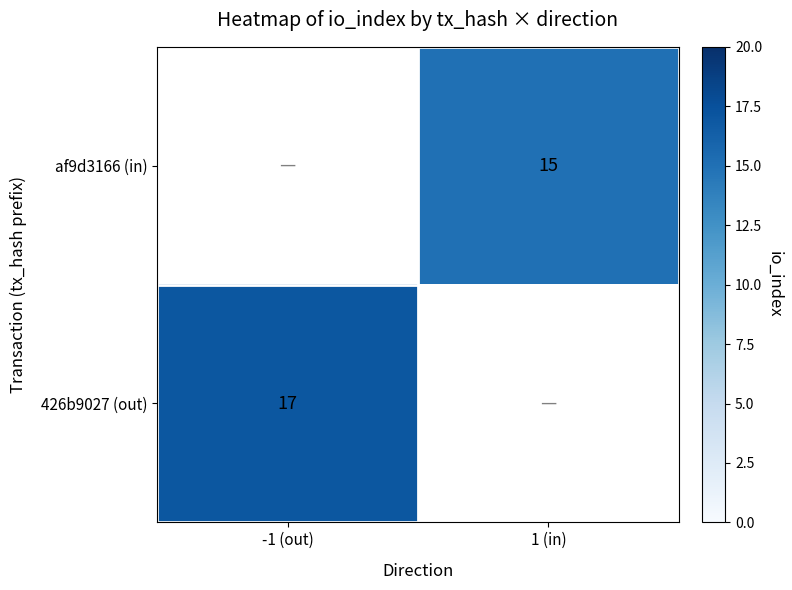

Is the value of 426b9027 (out) at -1 (out) greater than the value of af9d3166 (in) at 1 (in)?

Yes